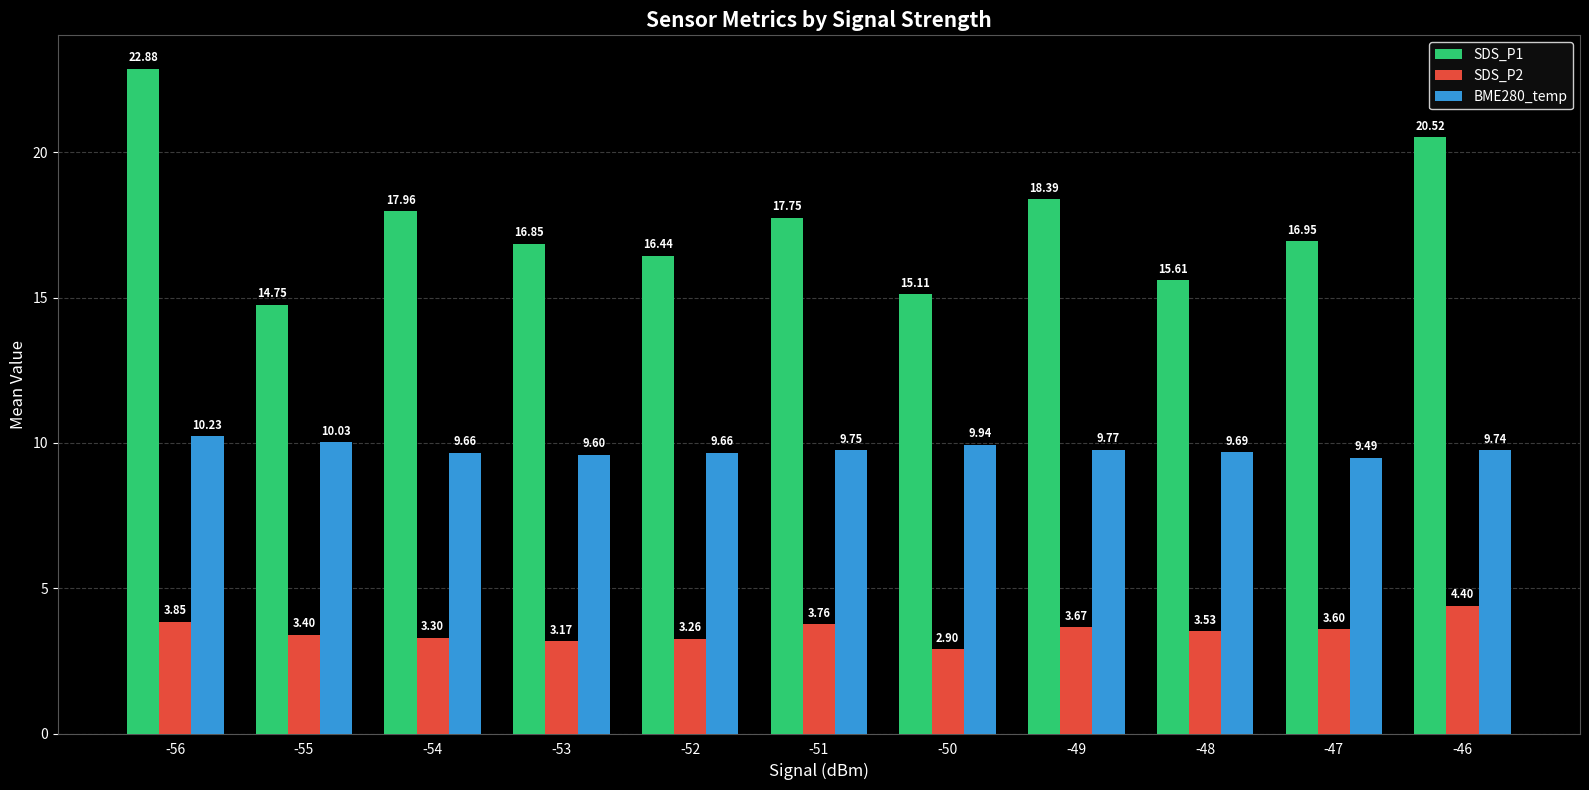

How many categories are shown in the chart?

11